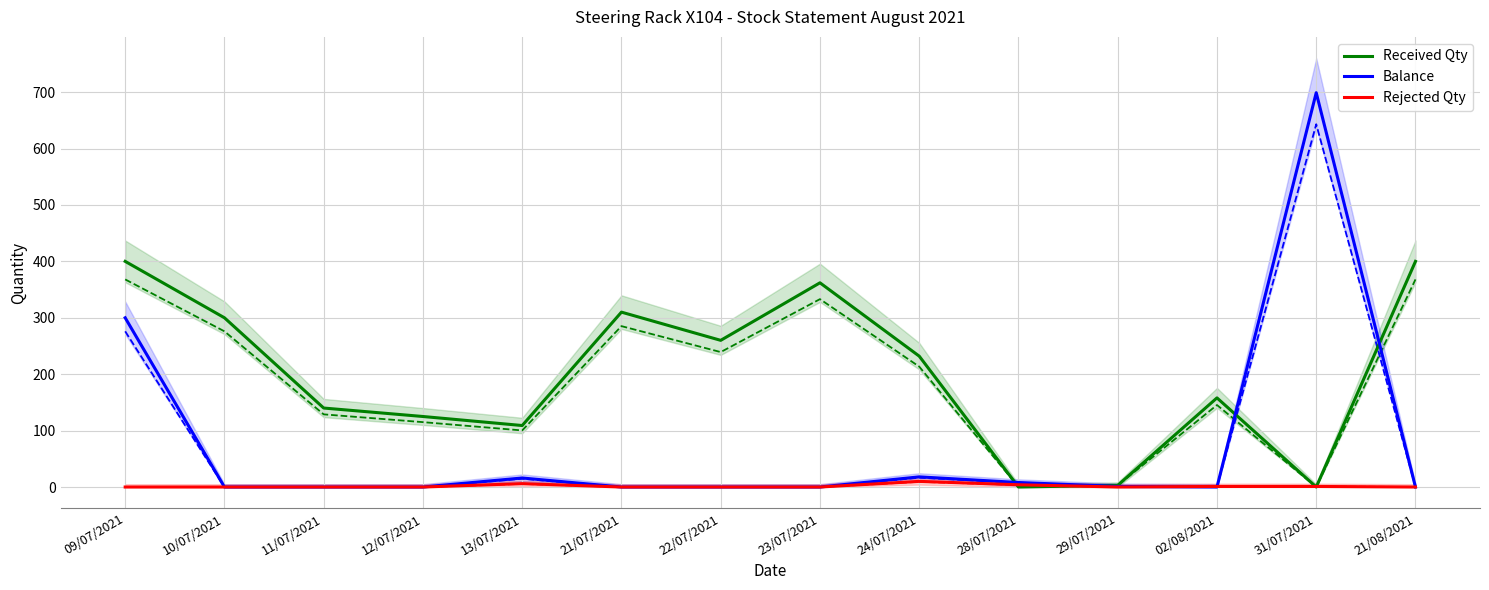

What is the maximum value shown in the chart?

699